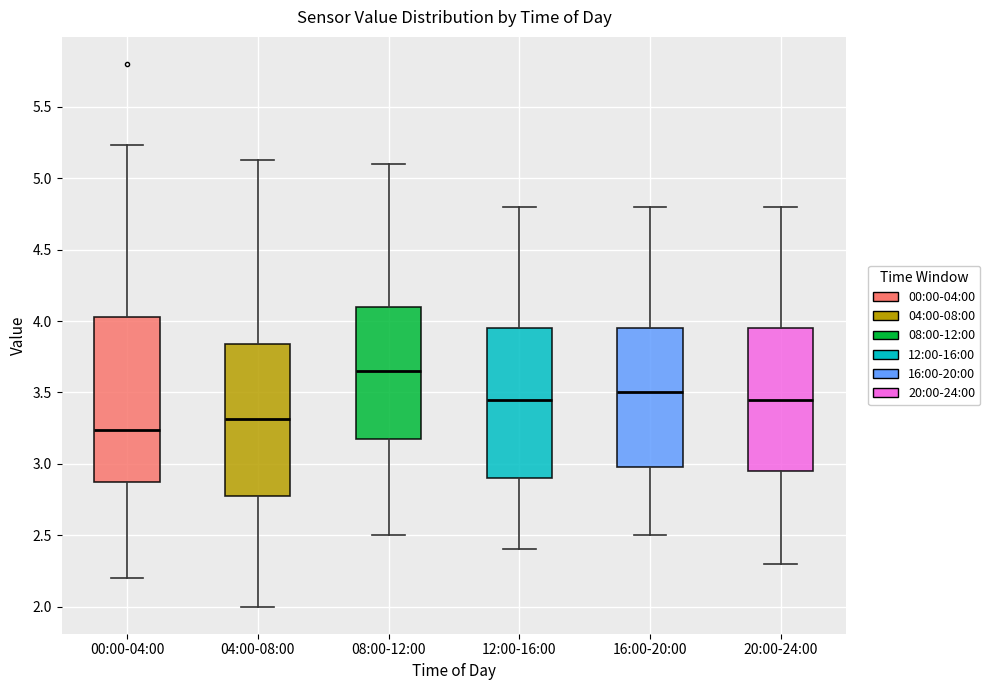

Which box has the lowest median line?

00:00-04:00